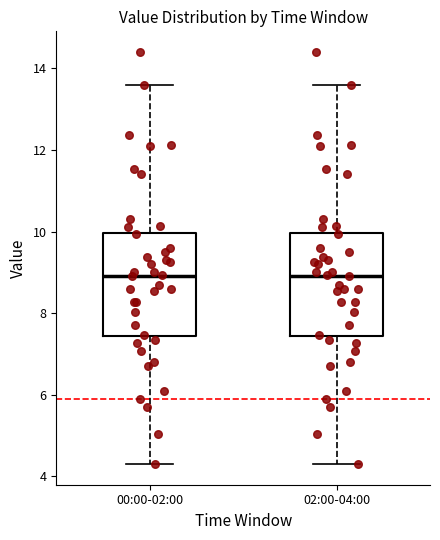

Where does the lower whisker of the box for 02:00-04:00 end on the y-axis? The values are not printed on the chart, so give them approximately, as read against the axis.

4.4